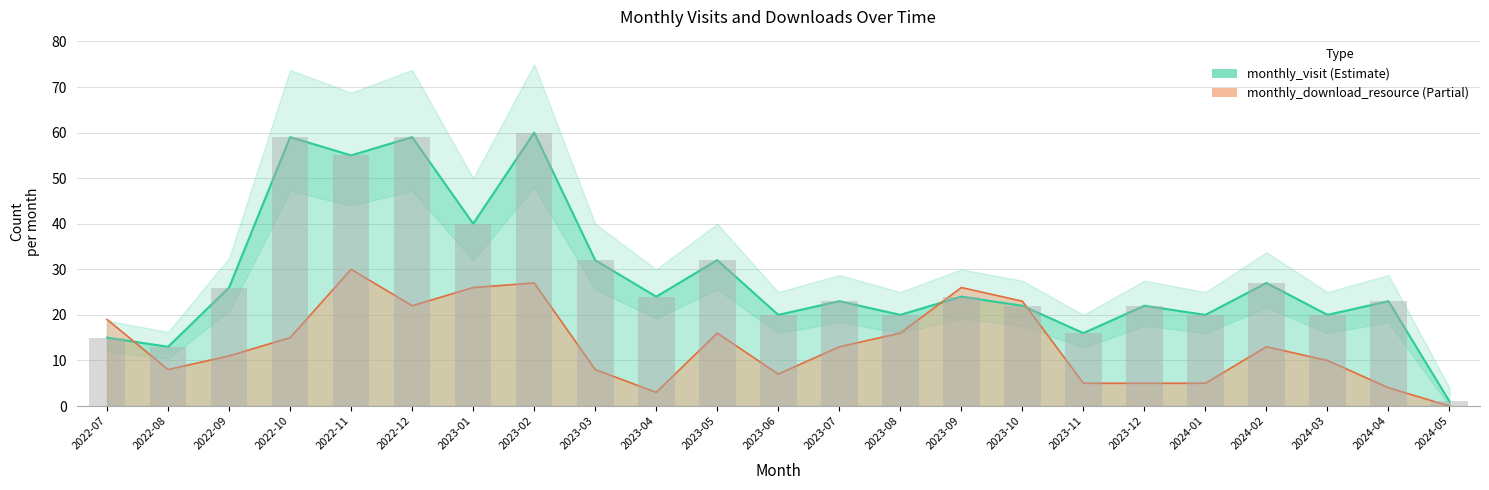

True or false: monthly_download_resource has a value of 26 at 2022-07.

False